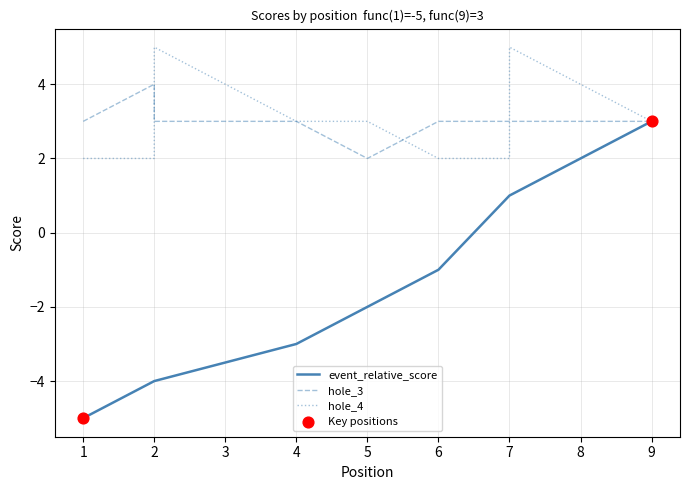

Which series reaches the minimum Y coordinate?

event_relative_score